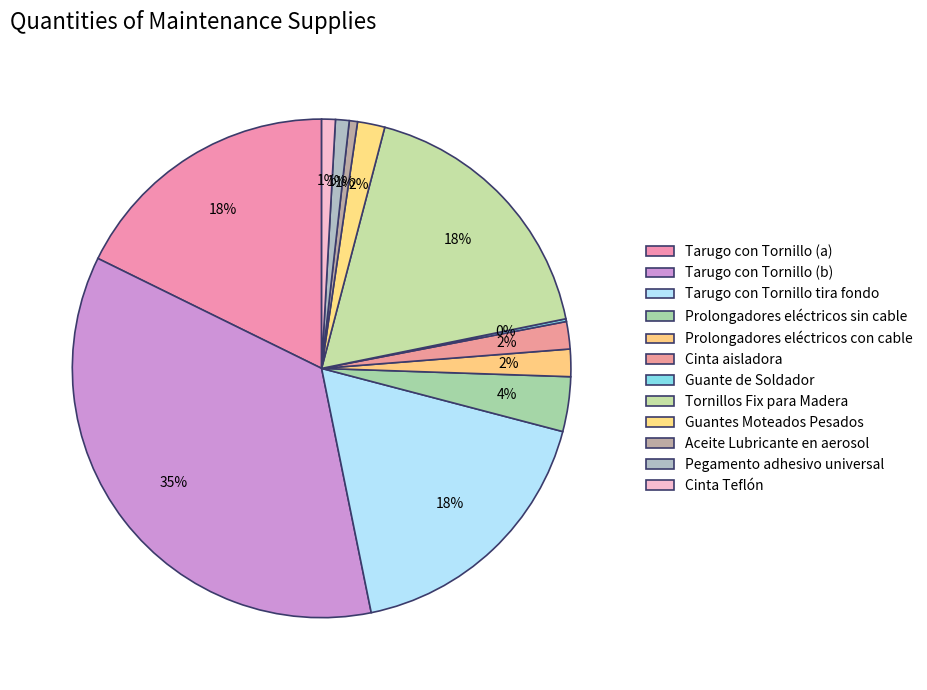

What is the smallest slice in the pie chart?

Guante de Soldador